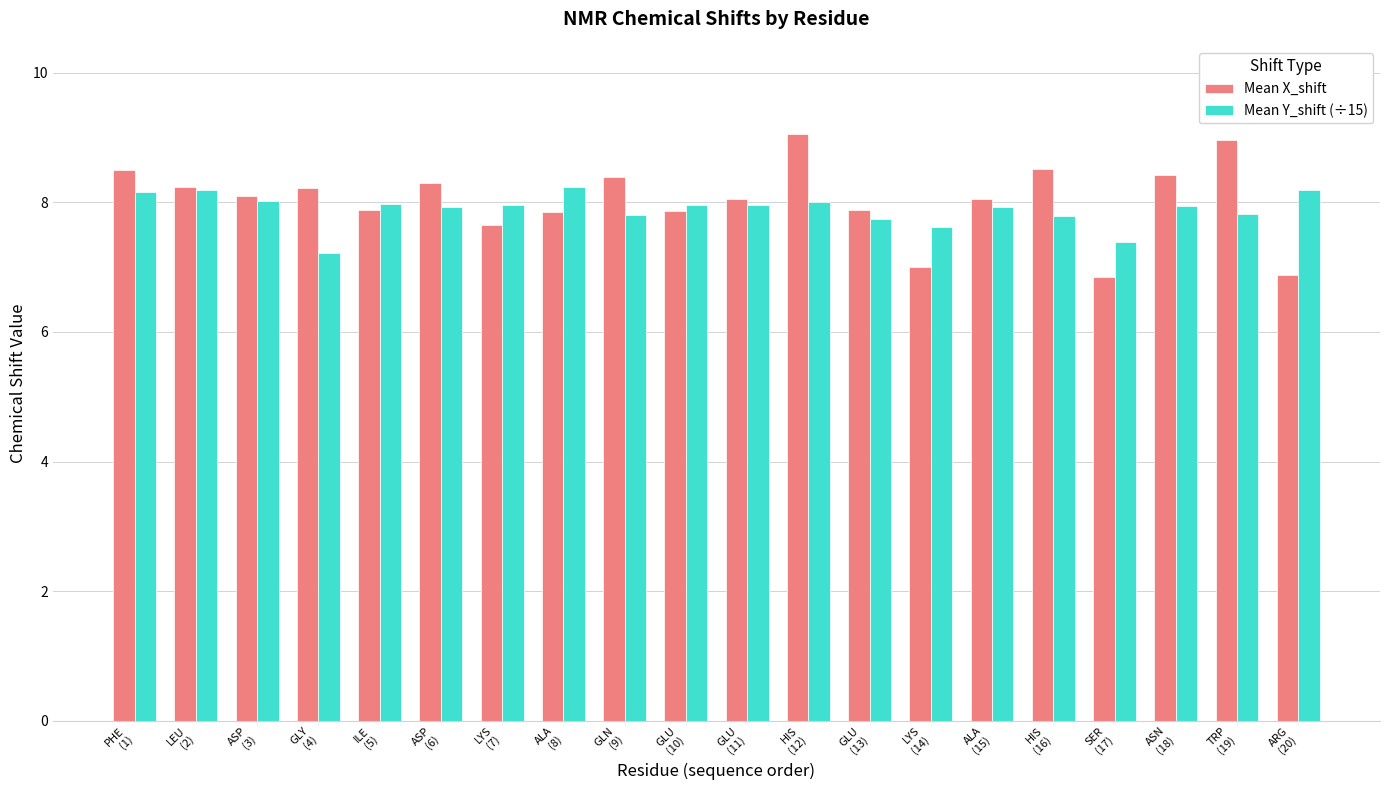

What is the sum of all Mean X_shift values?

160.6